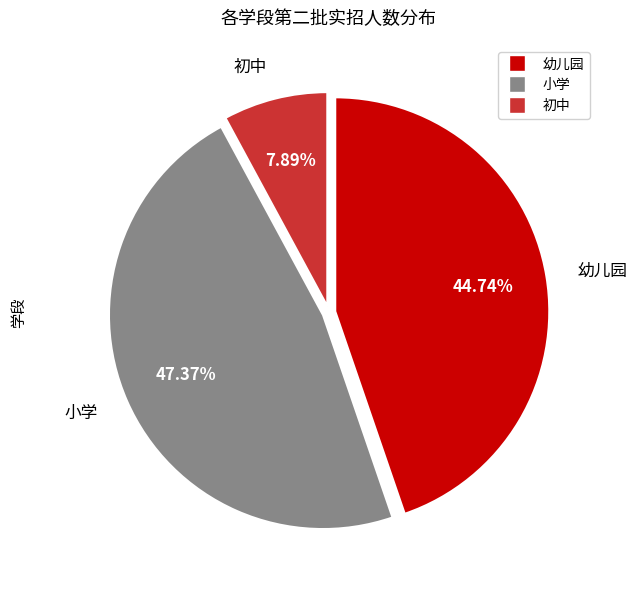

What percentage is the 幼儿园 slice, to the nearest percent?

45%